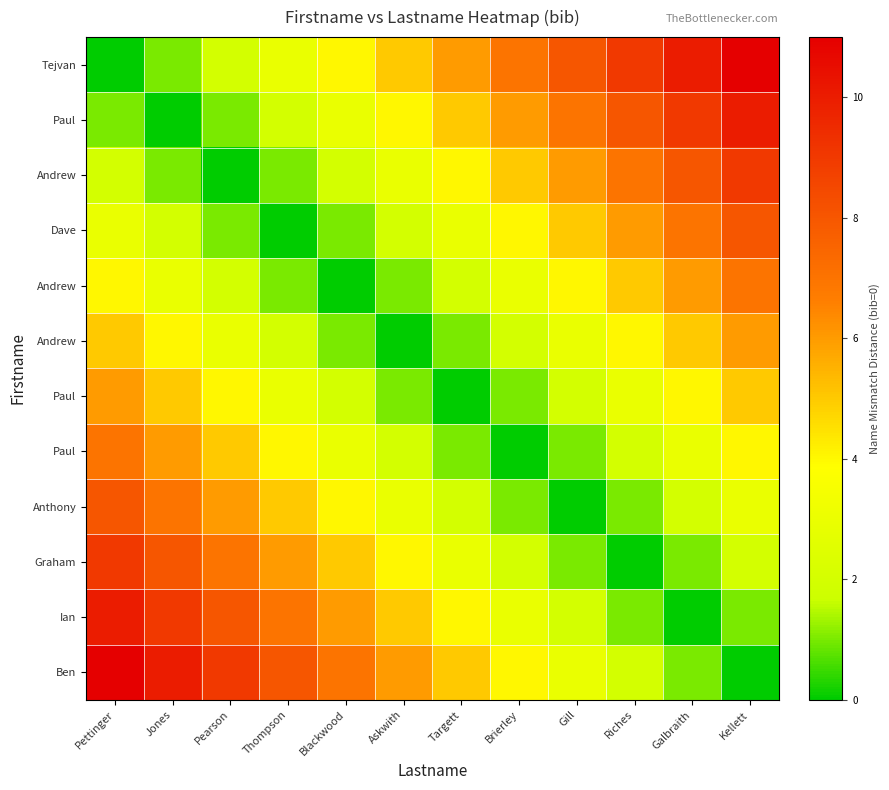

What is the total value across all series at Pettinger?

66